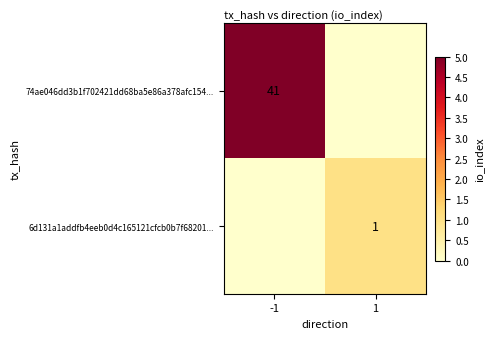

True or false: 74ae046dd3b1f702421dd68ba5e86a378afc154... has a value of 41 at -1.

True